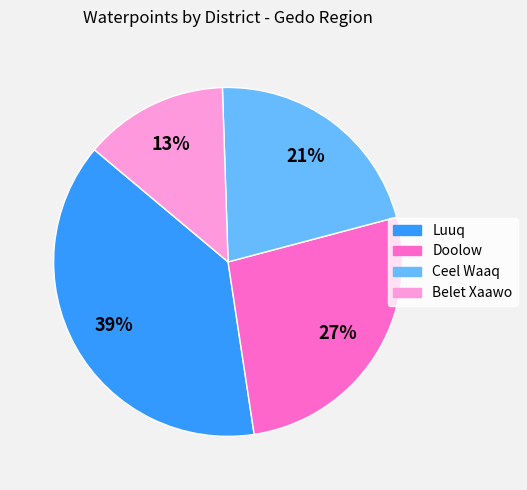

Between Ceel Waaq and Doolow, which is larger?

Doolow